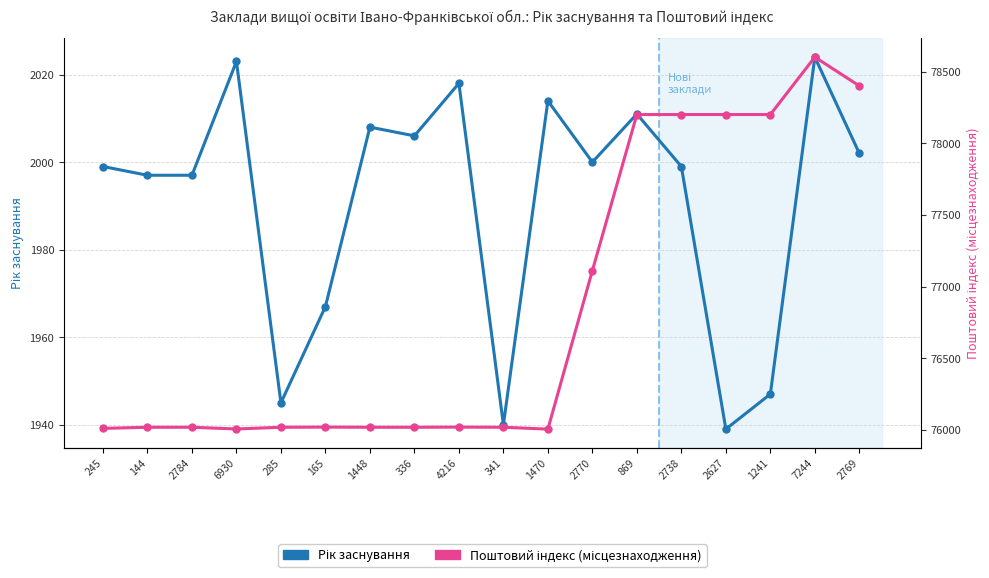

What is the label of the 13th point from the right?

165